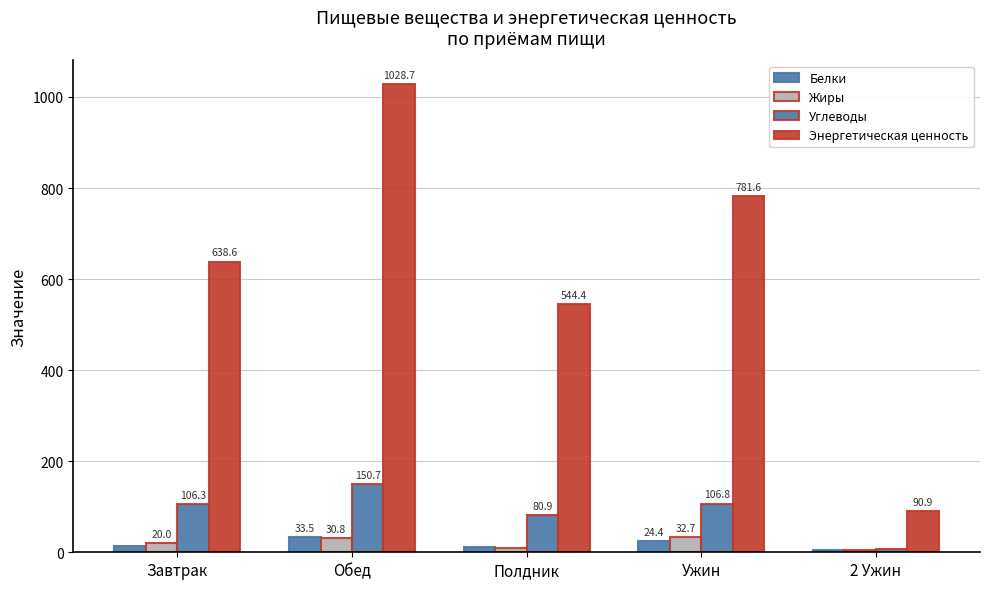

What is the label of the 4th bar from the left?

Ужин